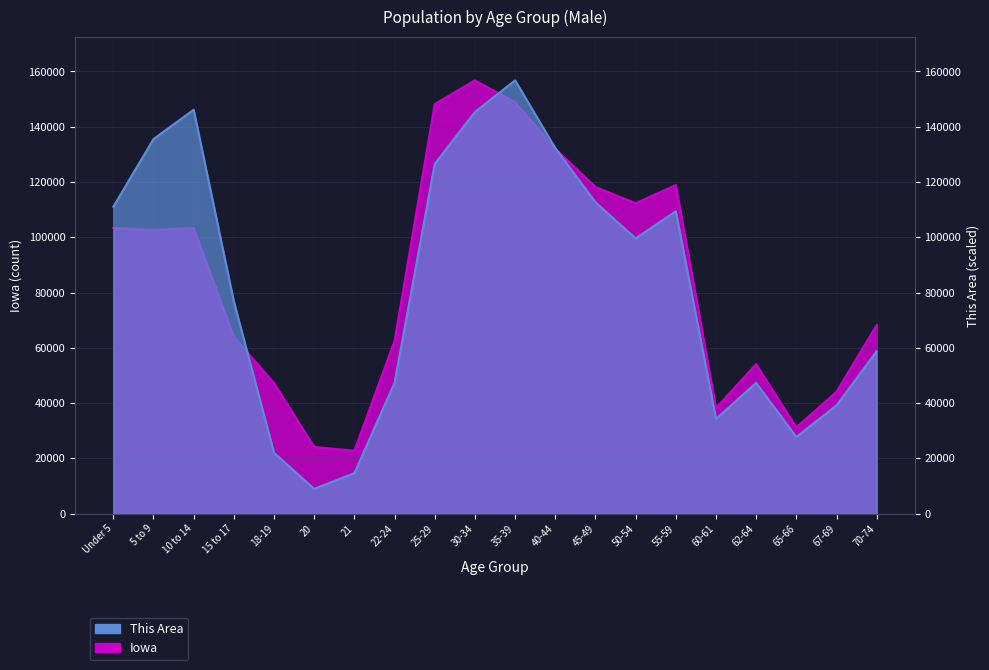

Which series ends up on top after the final intersection of Iowa and This Area?

Iowa